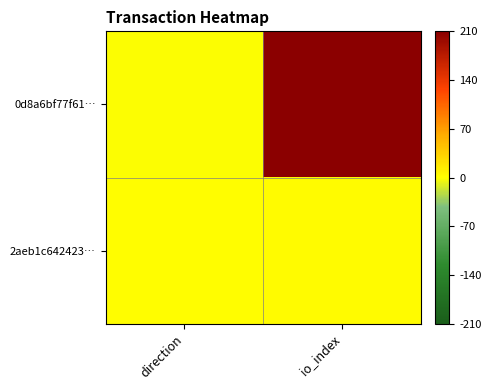

Which series has the largest range (max minus min)?

0d8a6bf77f61…